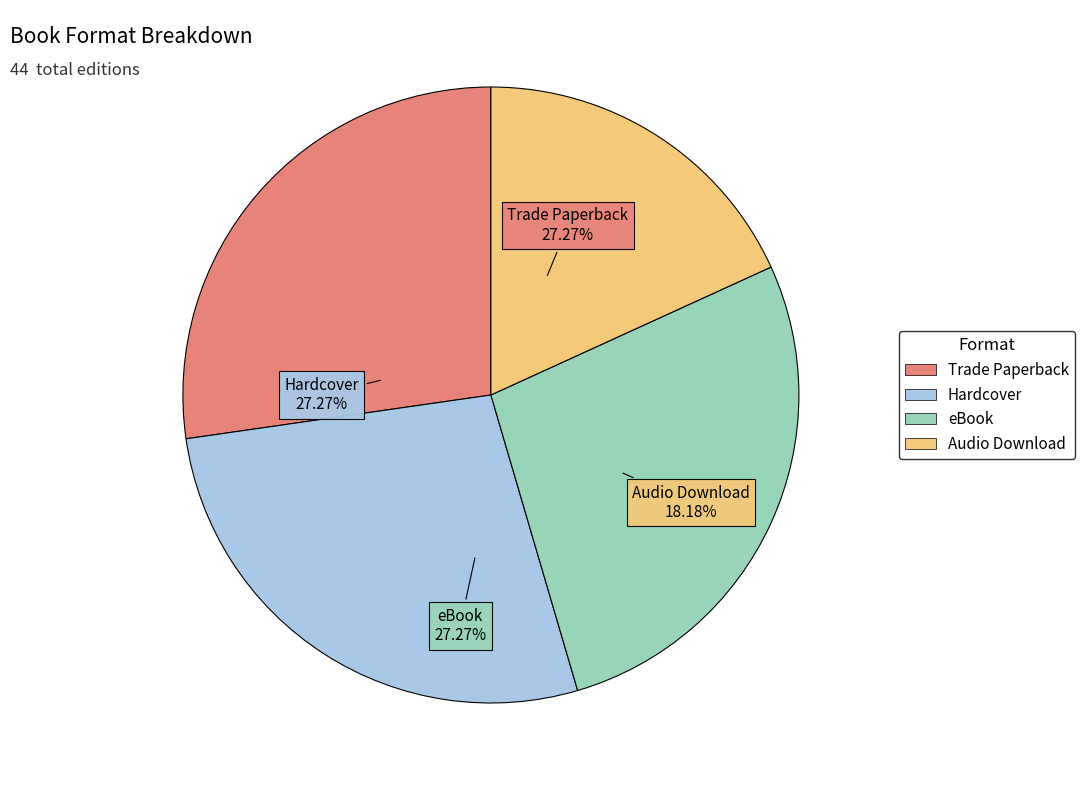

What percentage is the eBook slice, to the nearest percent?

27%